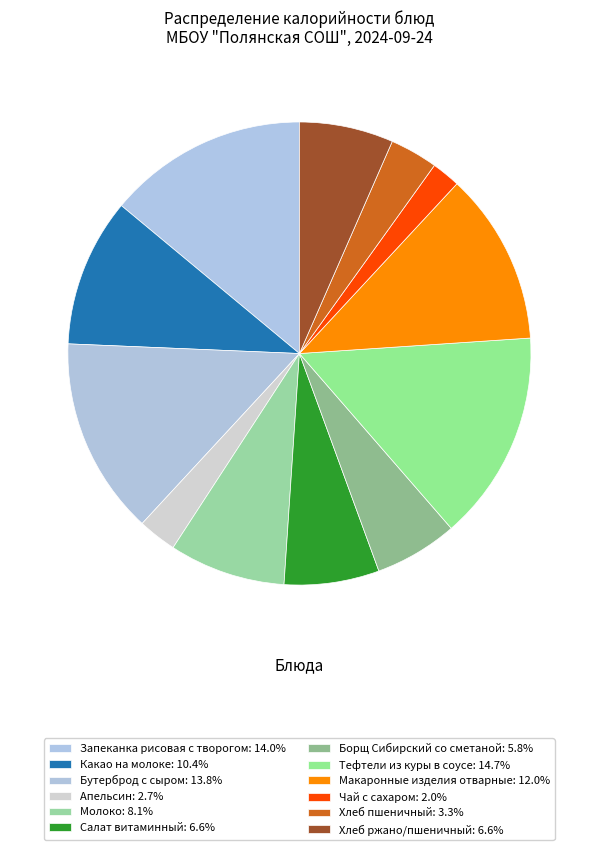

To the nearest percent, what portion does Хлеб пшеничный represent?

3%